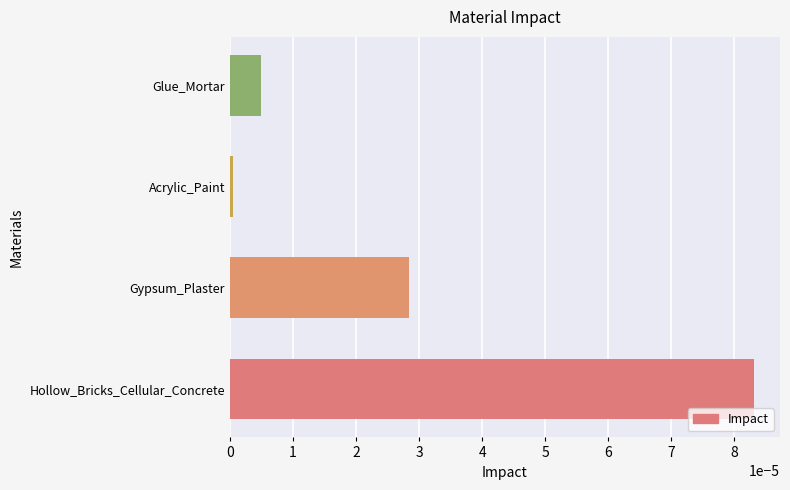

Count the number of categories in the chart.

4